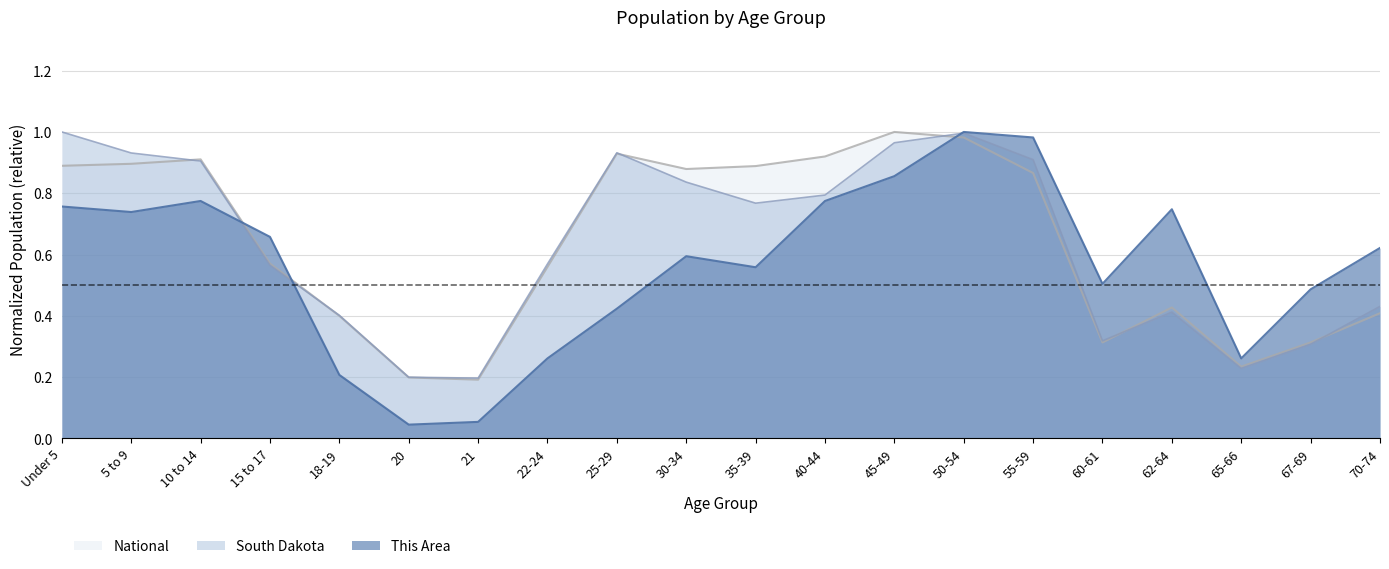

What is the sum of all South Dakota values?

12.7